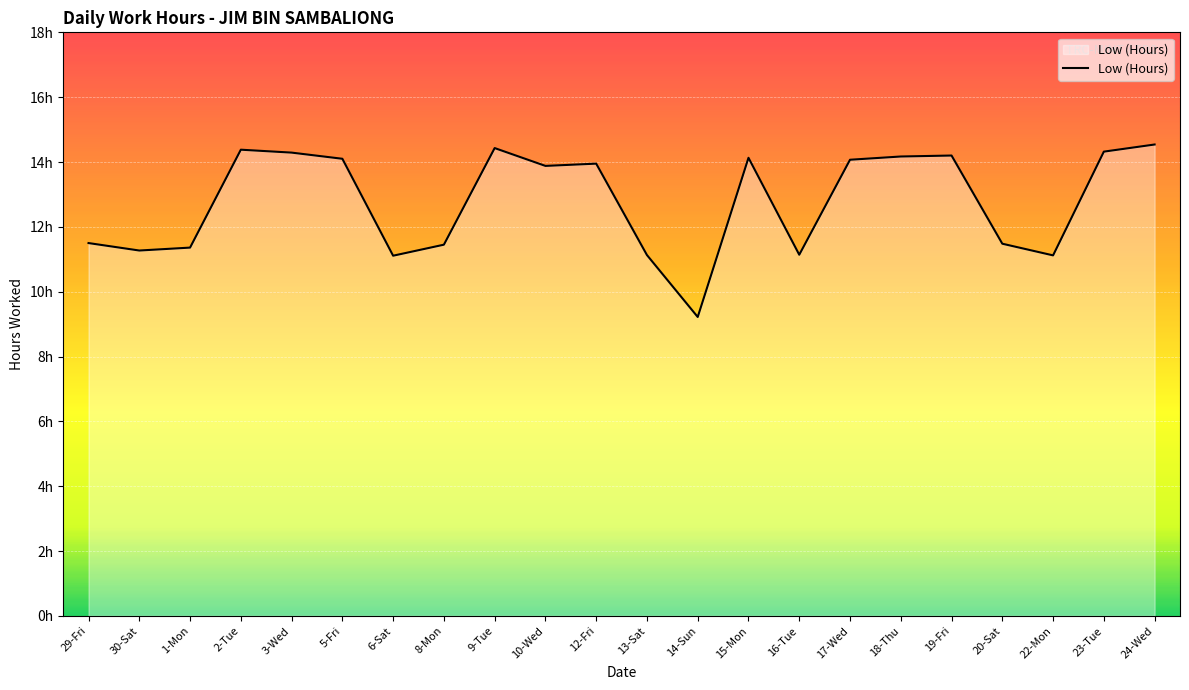

What is the ratio of the value at 9-Tue to the value at 15-Mon?

1.0